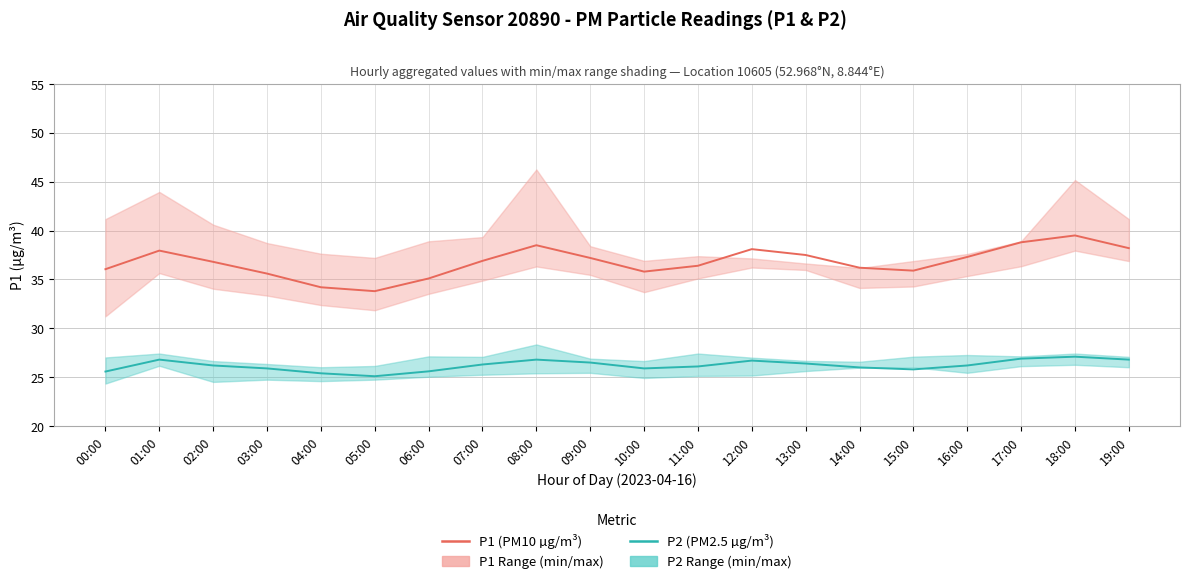

What is the total value across all series at 18:00?

66.6